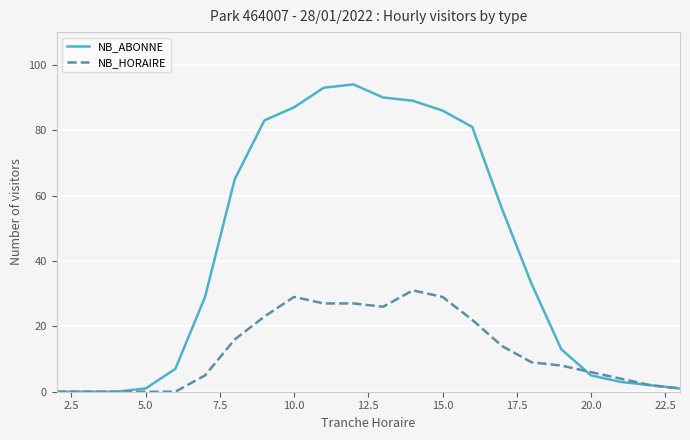

What is the highest value of the NB_HORAIRE series?

31